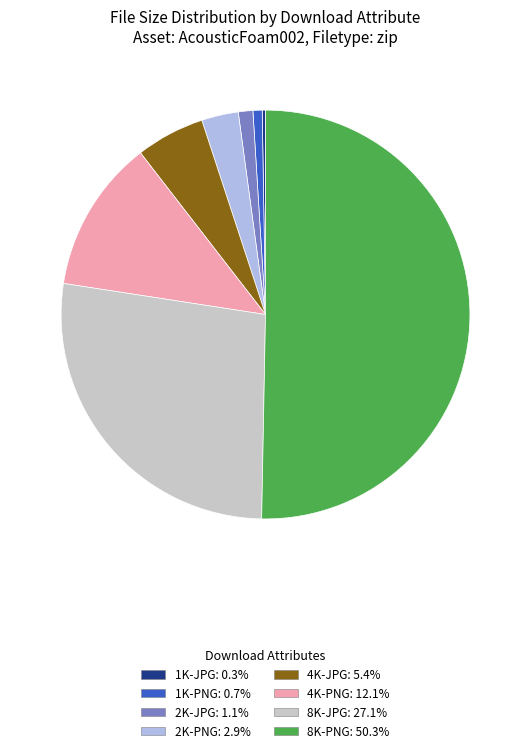

Approximately how many times larger is the value at 2K-PNG compared to 4K-JPG?

0.5